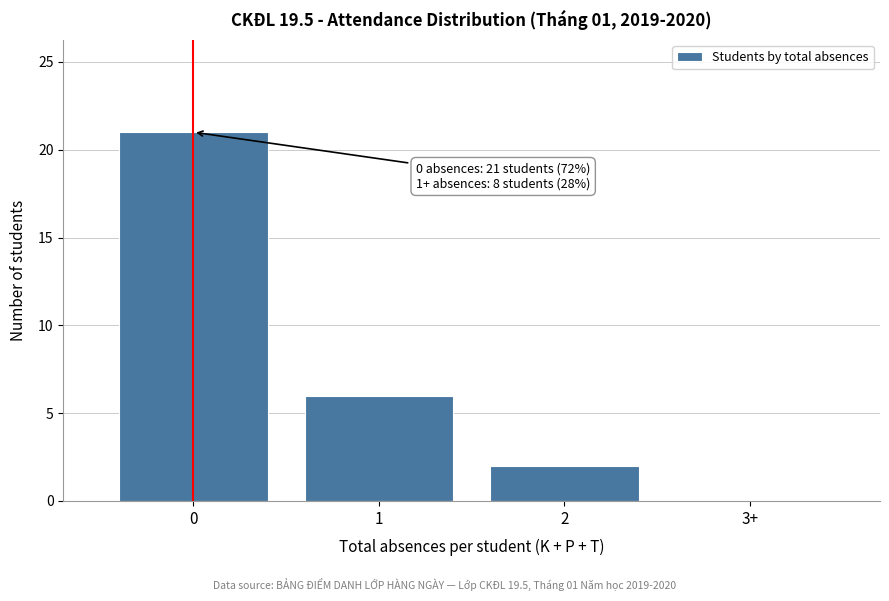

Reading right to left, list all the values displayed in this chart.

3+=0	2=2	1=6	0=21